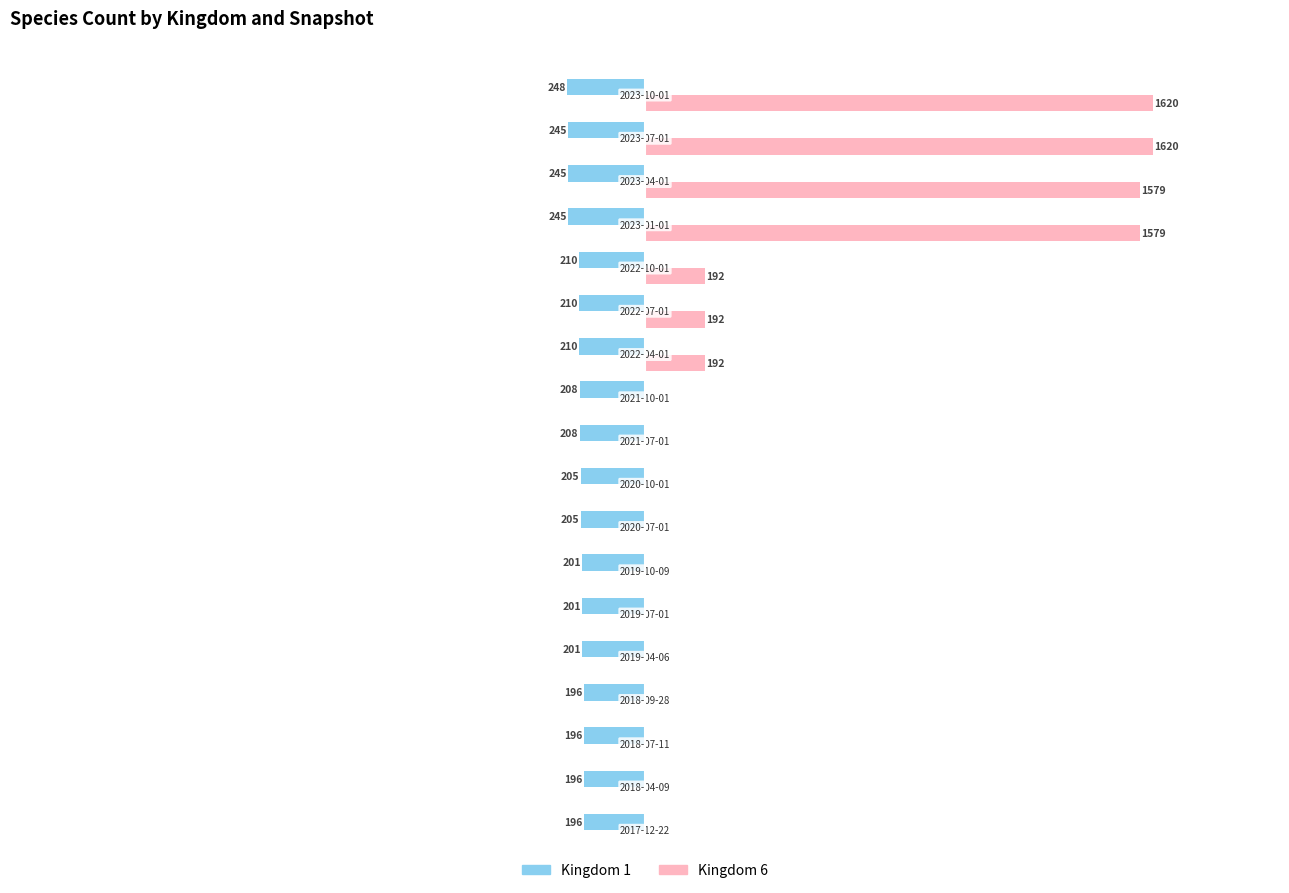

List the series in order of their overall mean, lowest first.

Kingdom 1, Kingdom 6